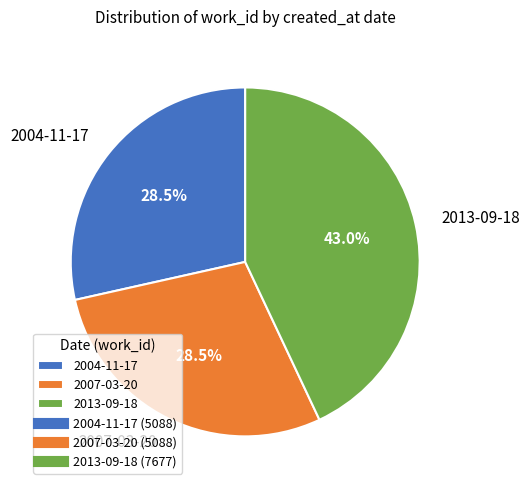

What portion of the pie excludes 2007-03-20?

71.5%